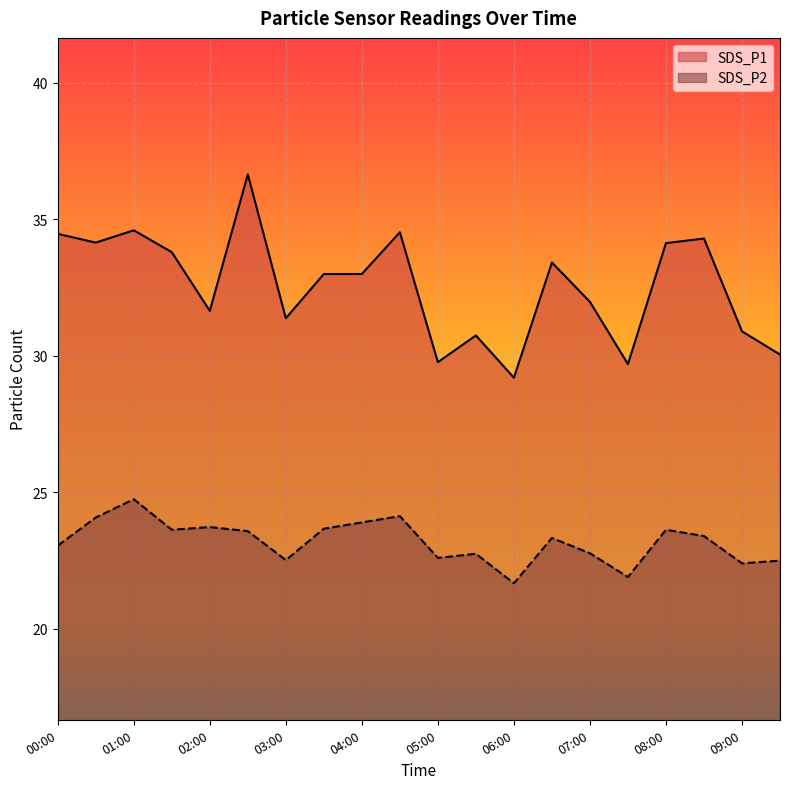

True or false: SDS_P1 and SDS_P2 cross at least once.

False